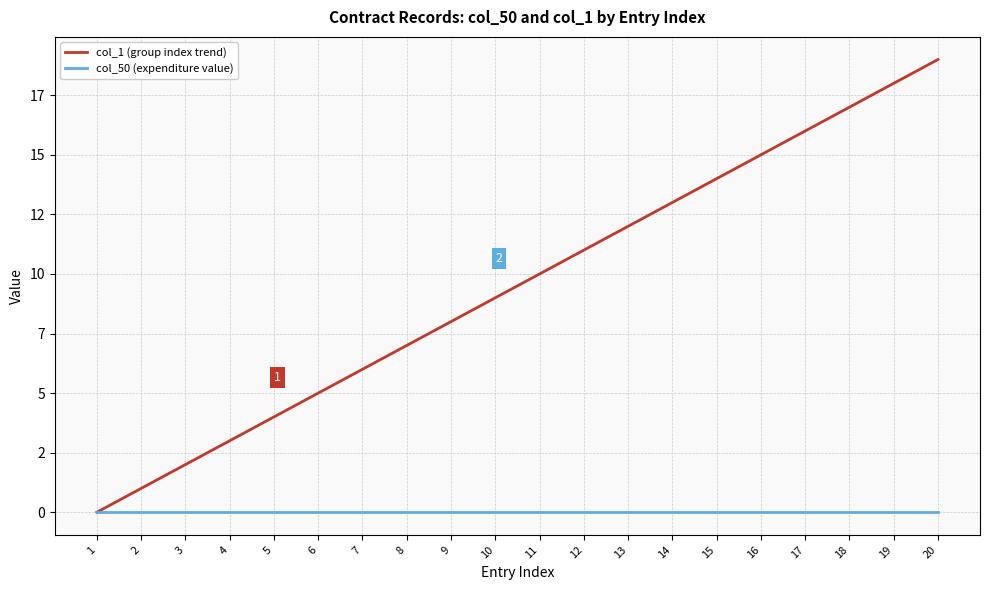

Rank the series by their average value, from lowest to highest.

col_50 (expenditure value), col_1 (group index trend)